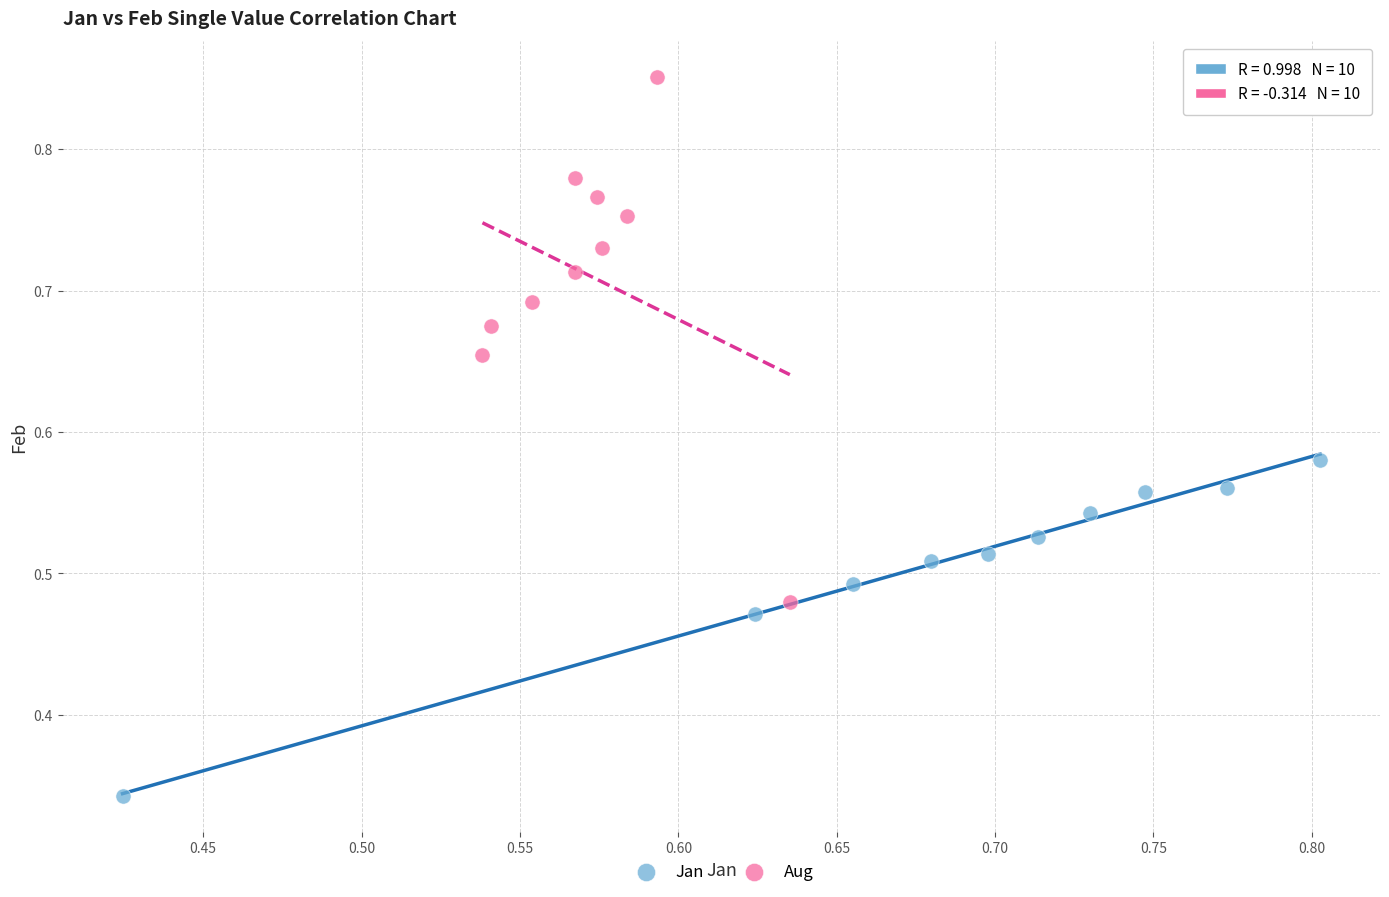

Which series reaches the maximum Y coordinate?

Aug